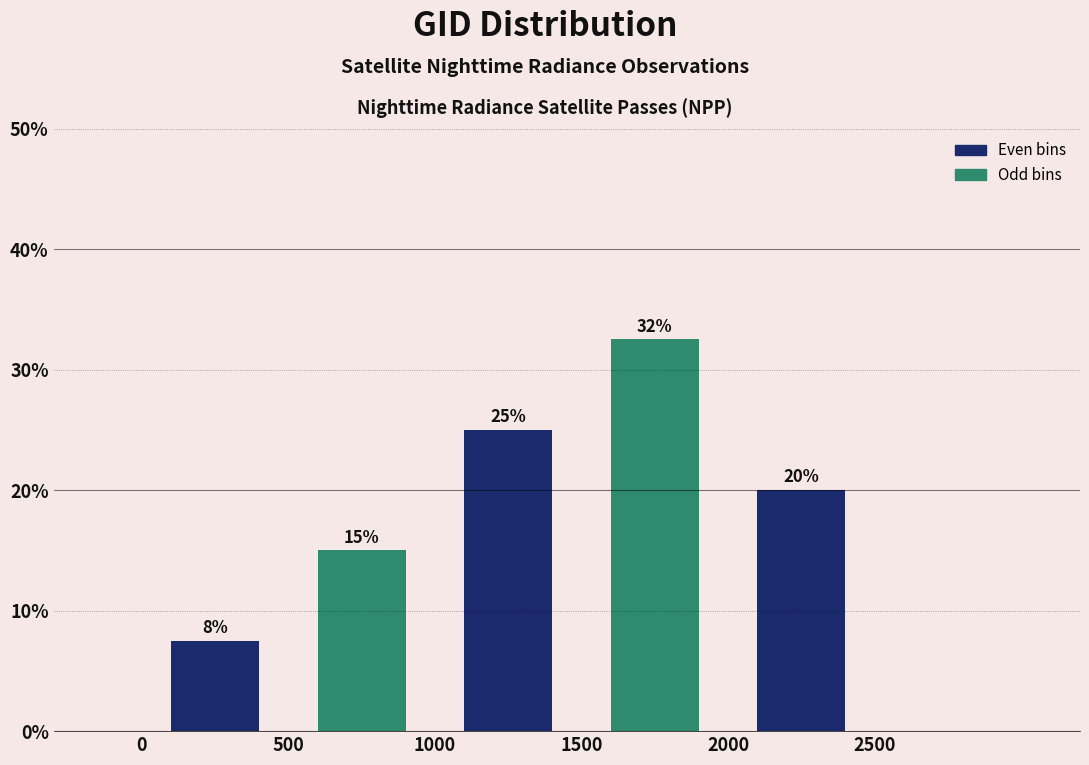

Which range on the x-axis has the tallest bar?

1500 to 2000